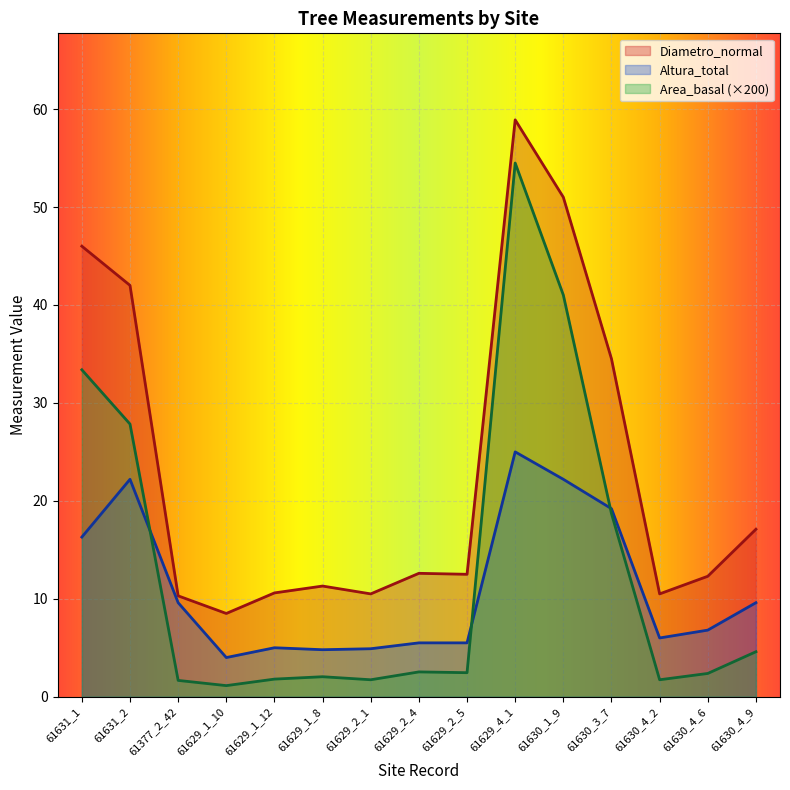

Is the value of Area_basal at 61630_3_7 greater than the value of Altura_total at 61629_1_10?

Yes